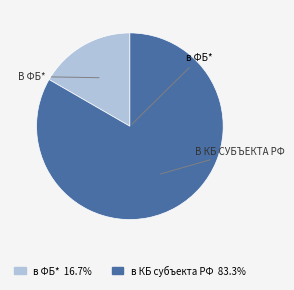

How many slices are in this pie chart?

2